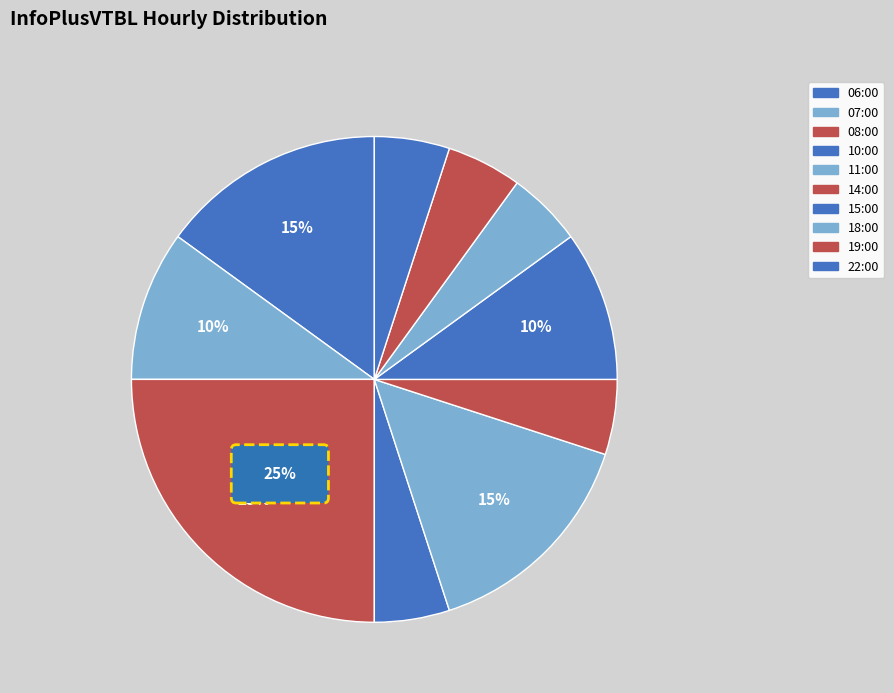

Approximately how many times larger is the value at 08:00 compared to 10:00?

5.0